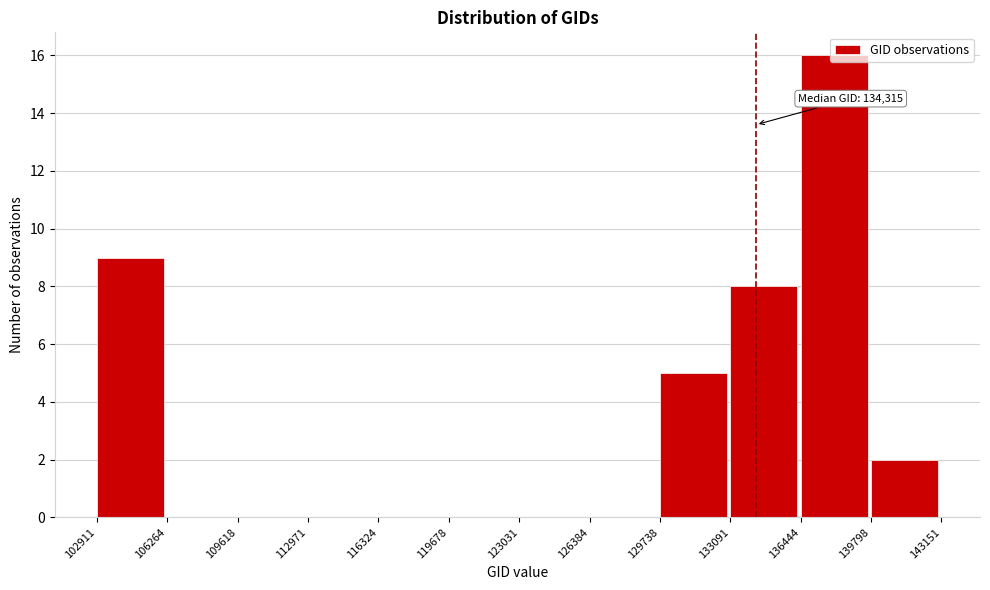

Which range on the x-axis has the tallest bar?

136444 to 139798